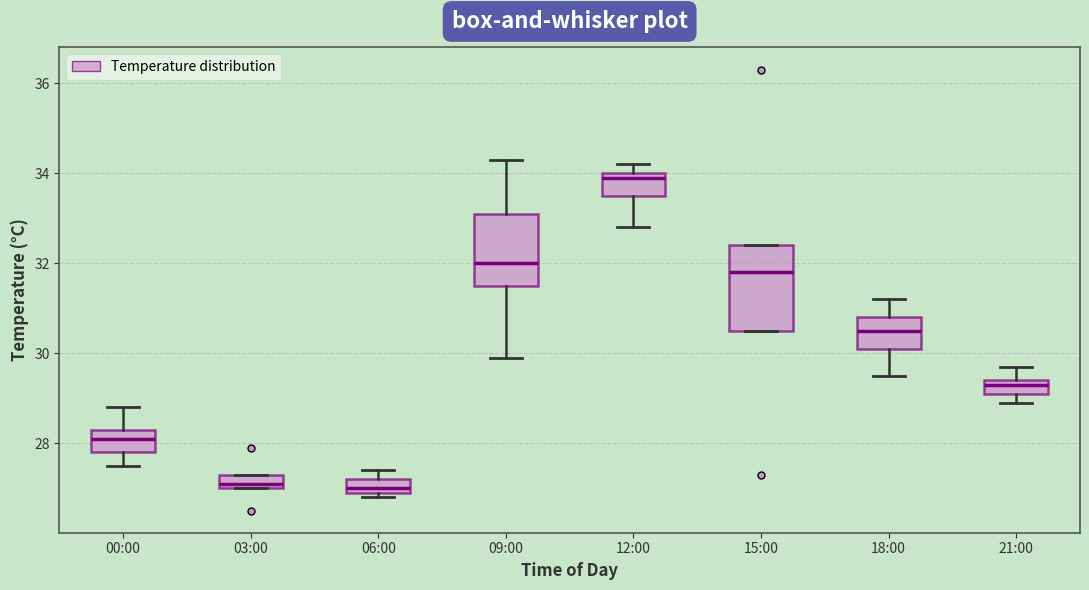

Where is the upper edge of the box for 03:00 on the y-axis? The values are not printed on the chart, so give them approximately, as read against the axis.

27.4